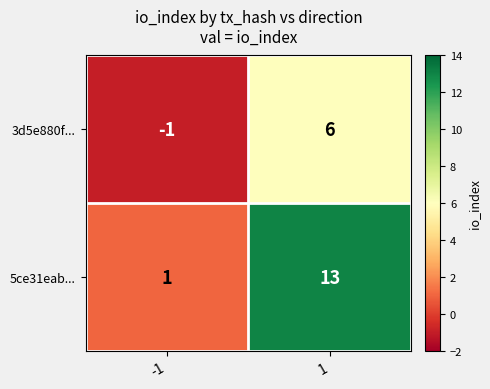

Which label corresponds to the largest value in the chart?

1